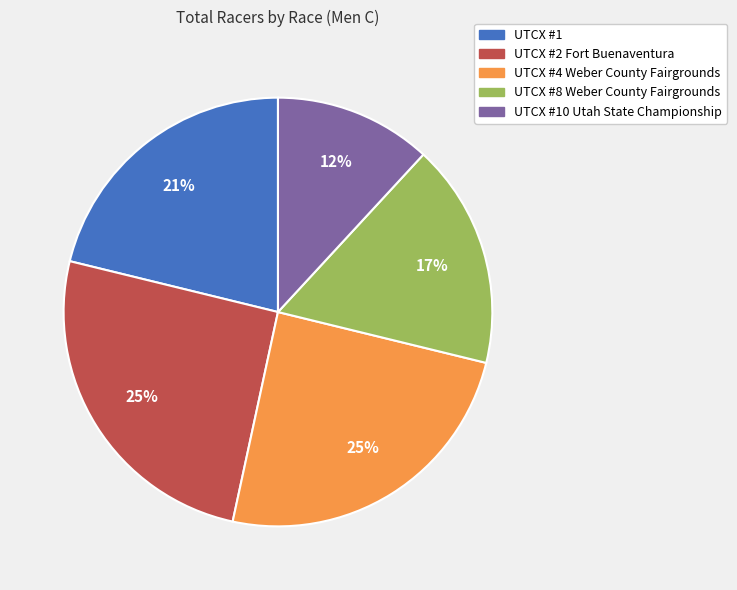

To the nearest percent, what is the average slice percentage?

20%